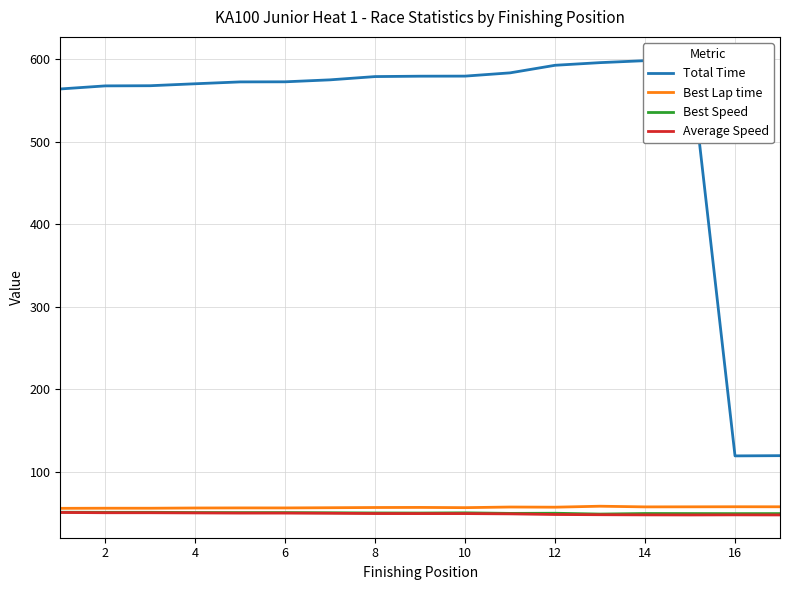

Is it true that Best Lap time equals 56.5 at 4?

True